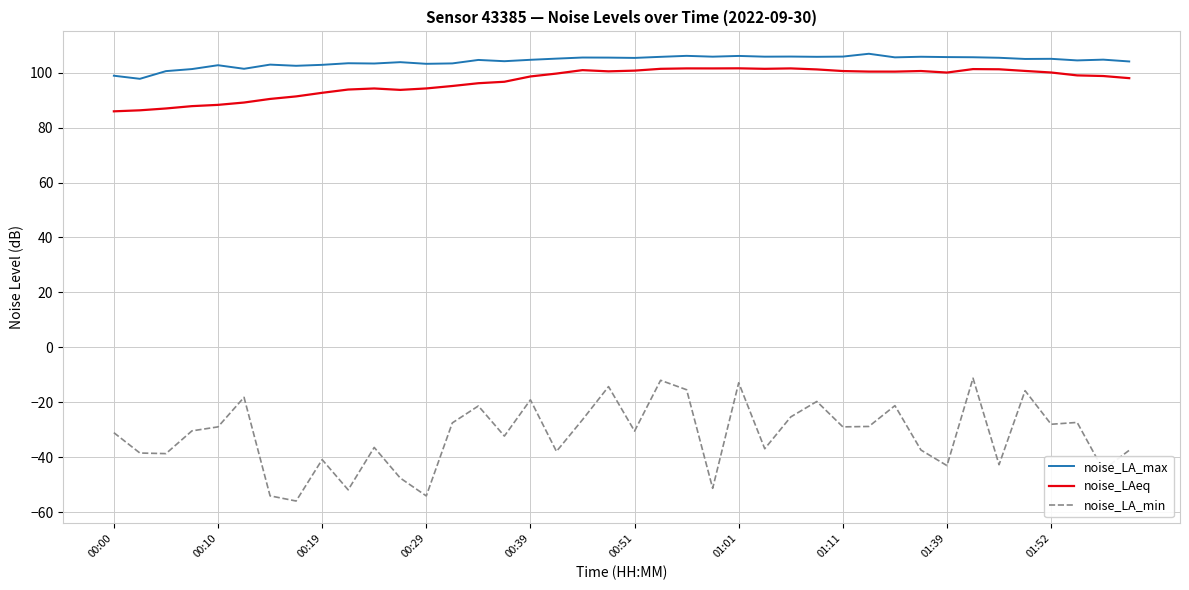

What is the sum of all noise_LA_max values?

4167.6